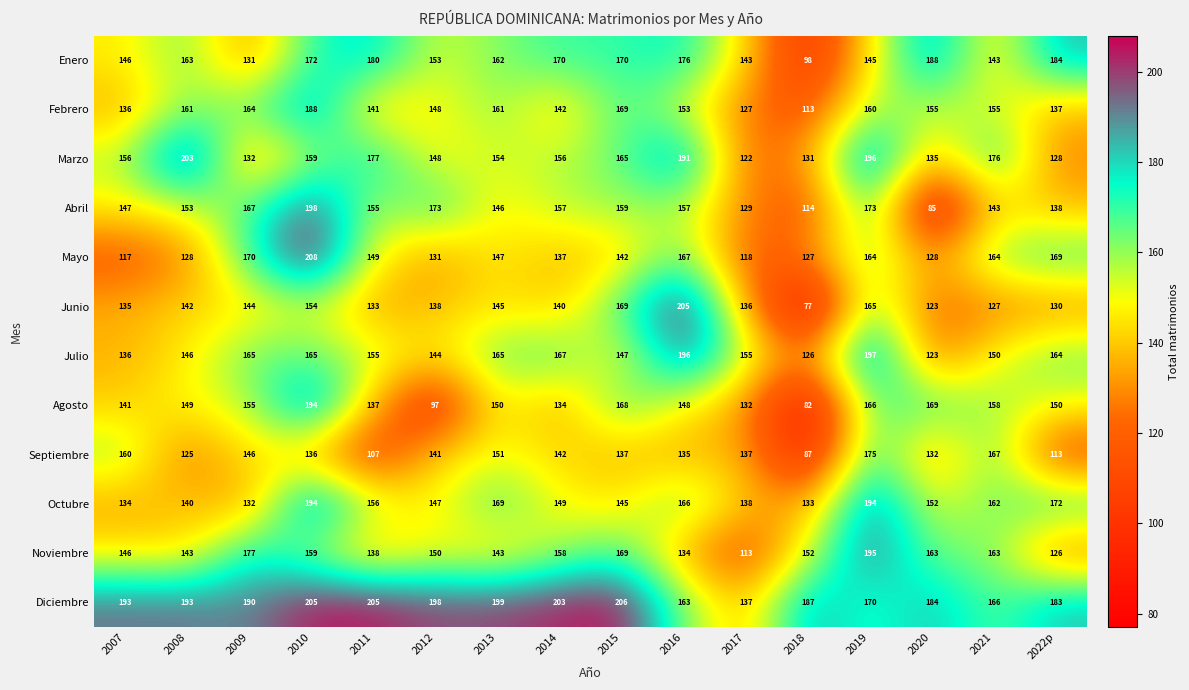

What is the difference between the maximum and second lowest values in the Septiembre series?

68